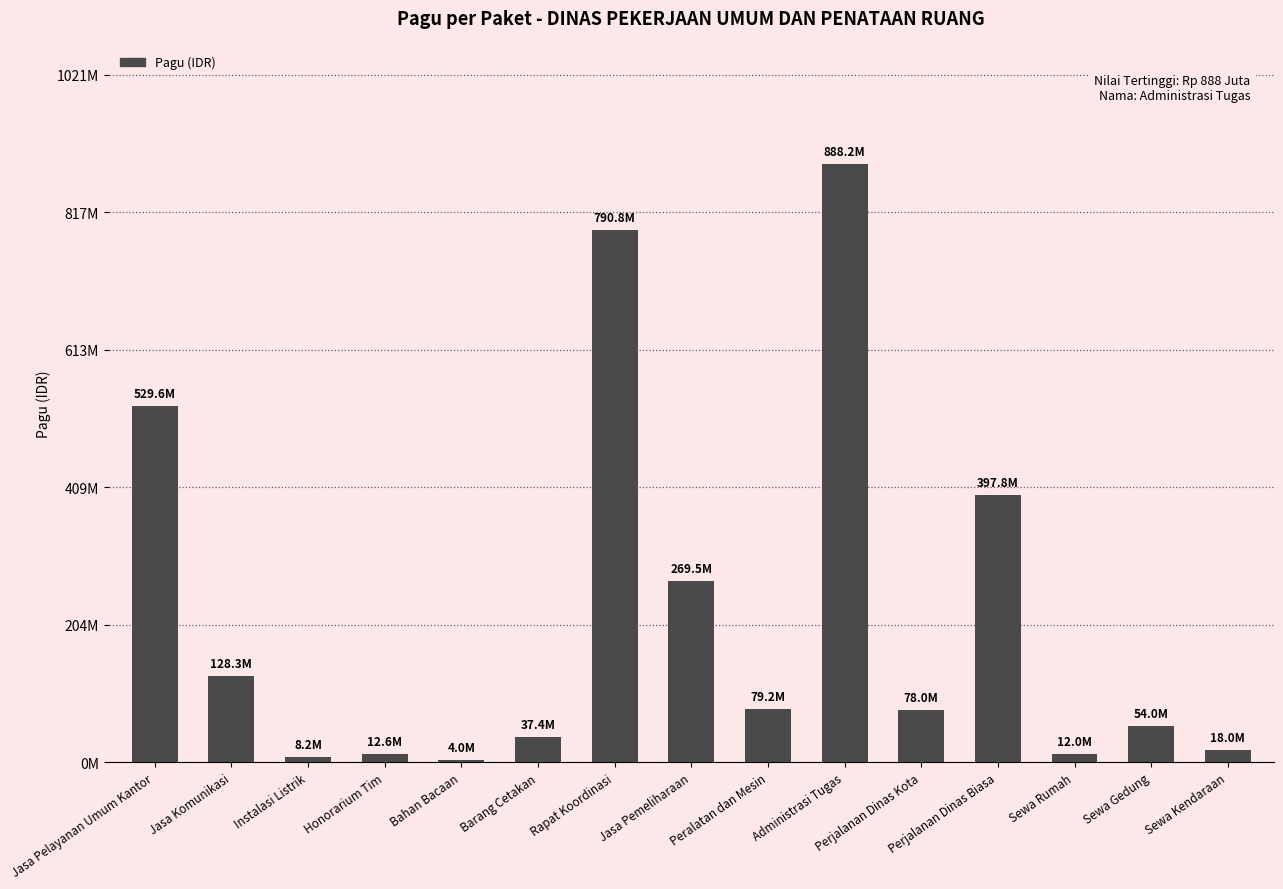

What is the sum of the values at Barang Cetakan and Perjalanan Dinas Biasa?

435137000